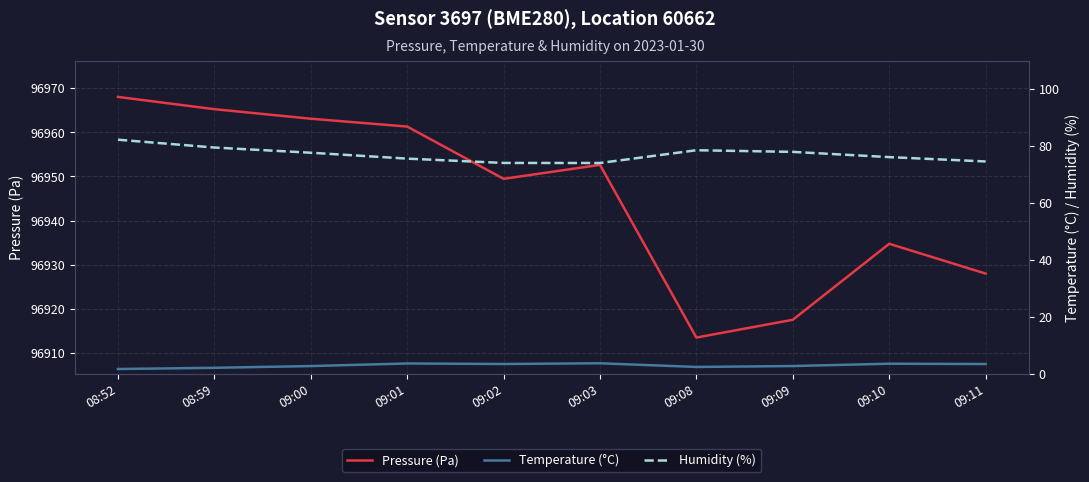

Is it true that Humidity (%) equals 45.0 at 09:08?

False